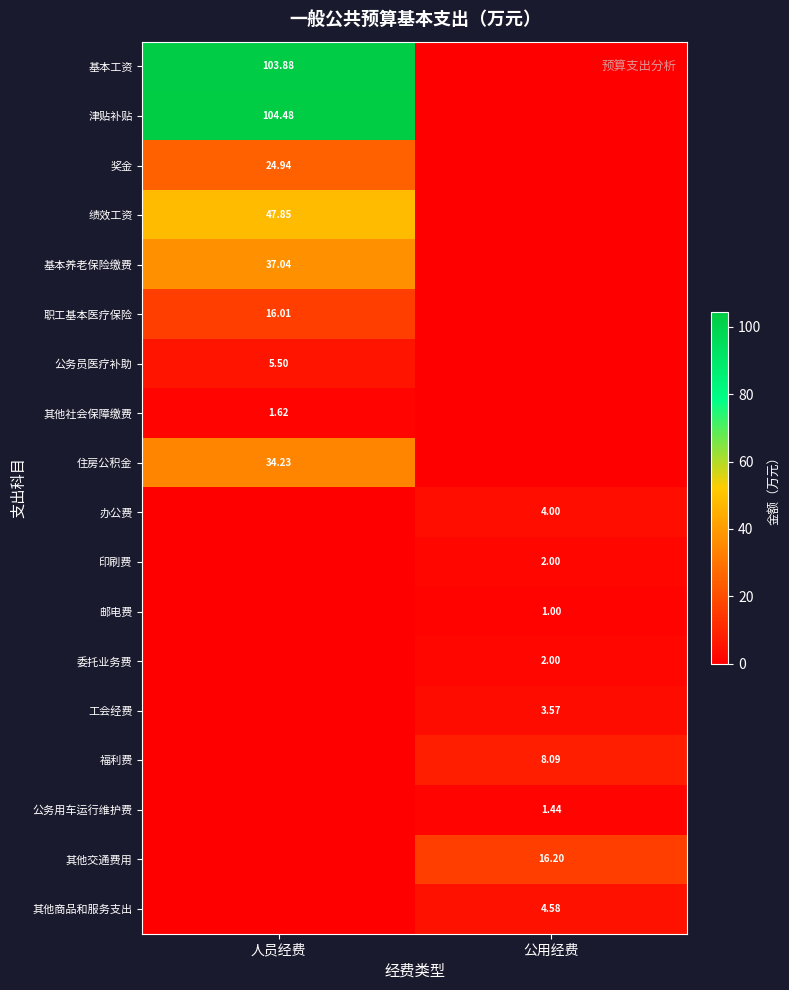

Is the value of 基本养老保险缴费 at 人员经费 greater than the value of 公务员医疗补助 at 人员经费?

Yes